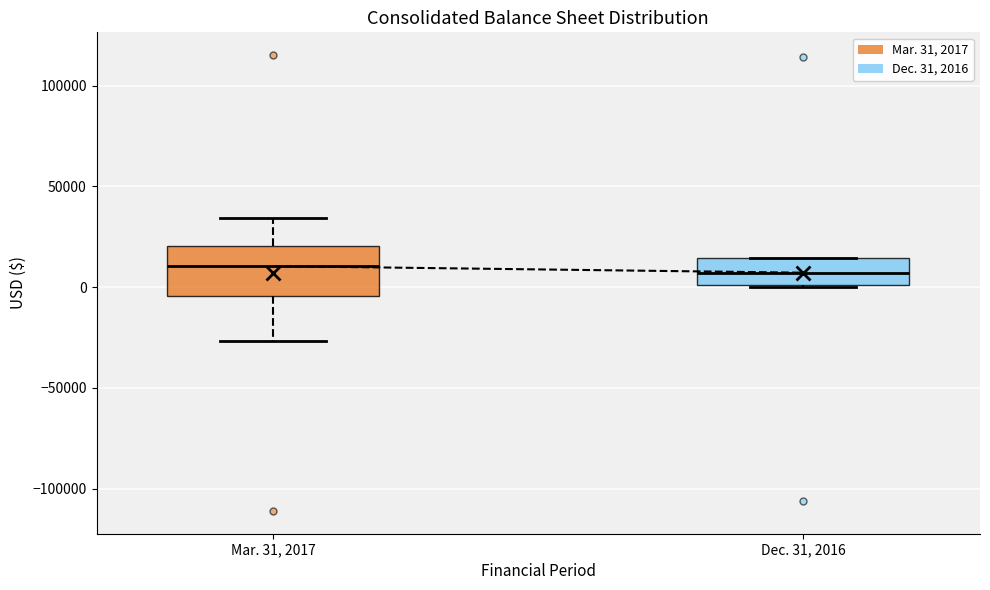

Where is the lower edge of the box for Mar. 31, 2017 on the y-axis? The values are not printed on the chart, so give them approximately, as read against the axis.

-5000